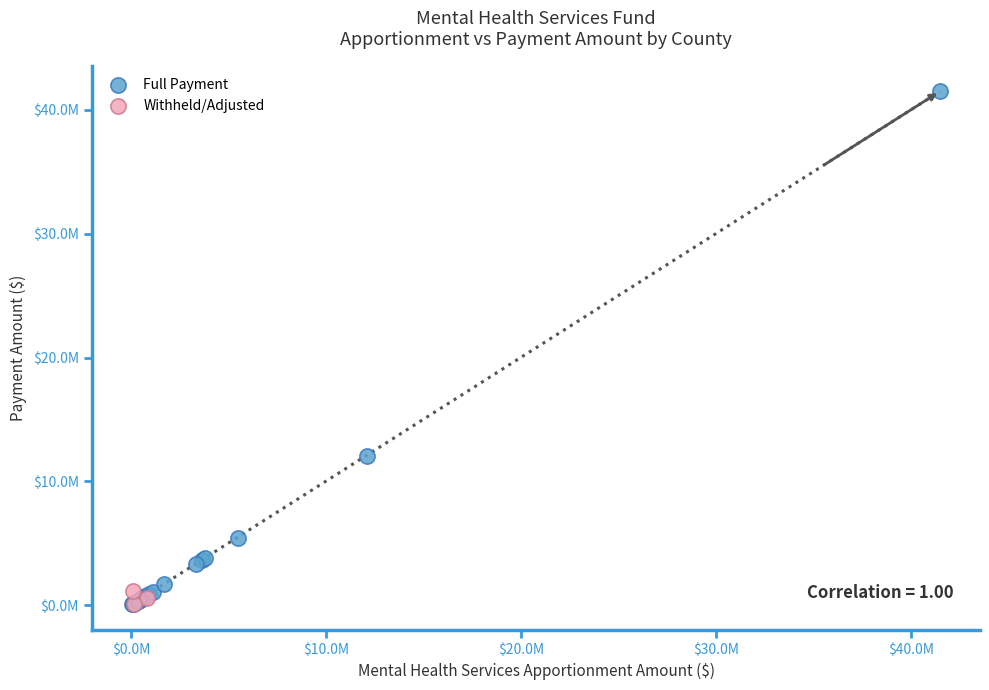

What are all the series names shown in the legend?

Full Payment, Withheld/Adjusted